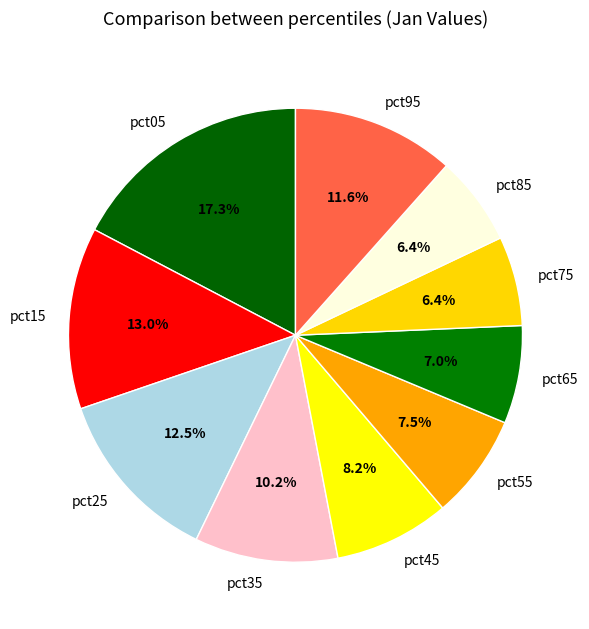

To the nearest percent, what portion does pct15 represent?

13%